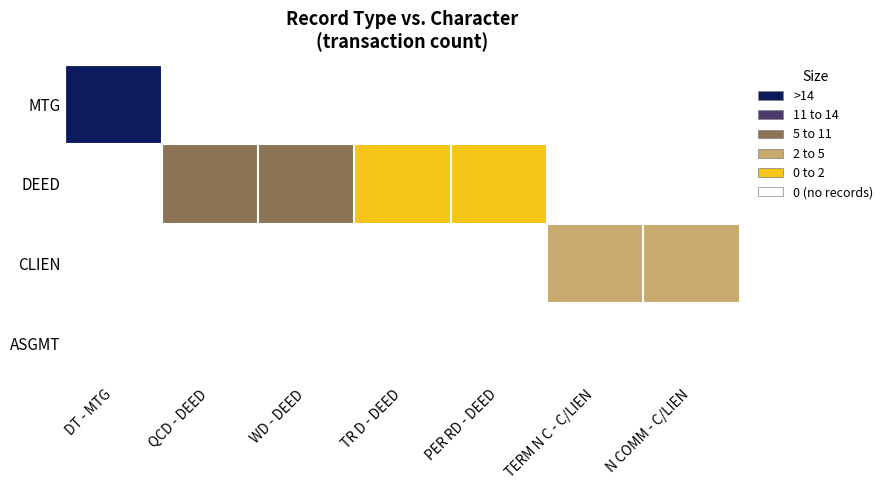

At which category is the sum across all series the highest?

DT - MTG